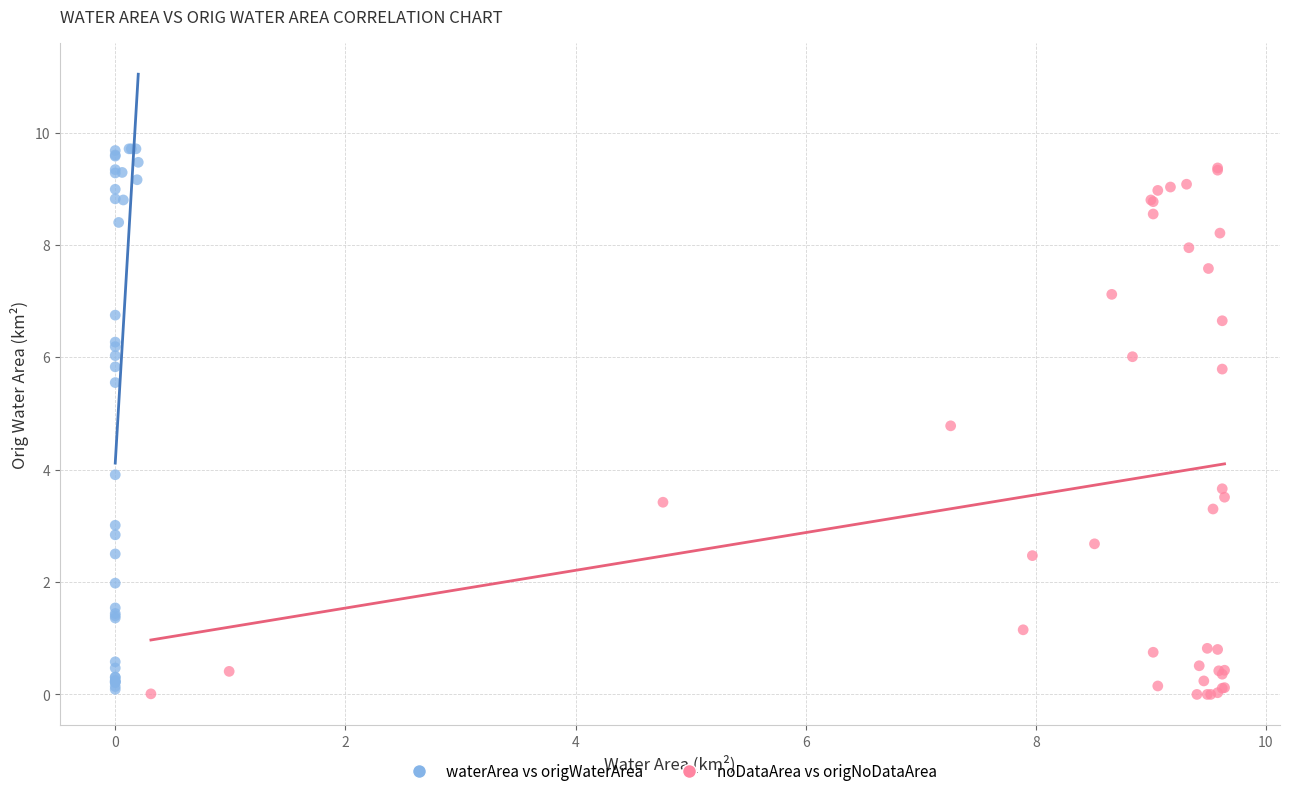

What are all the series names shown in the legend?

waterArea vs origWaterArea, noDataArea vs origNoDataArea